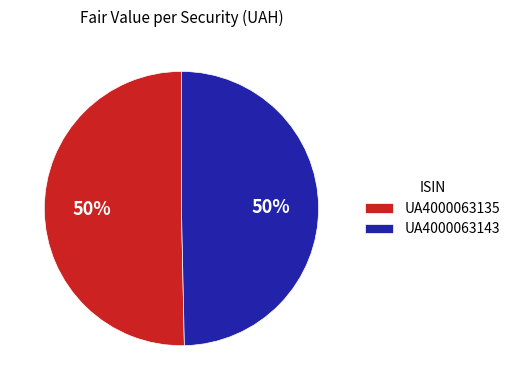

True or false: UA4000063143 accounts for 50% of the total.

True